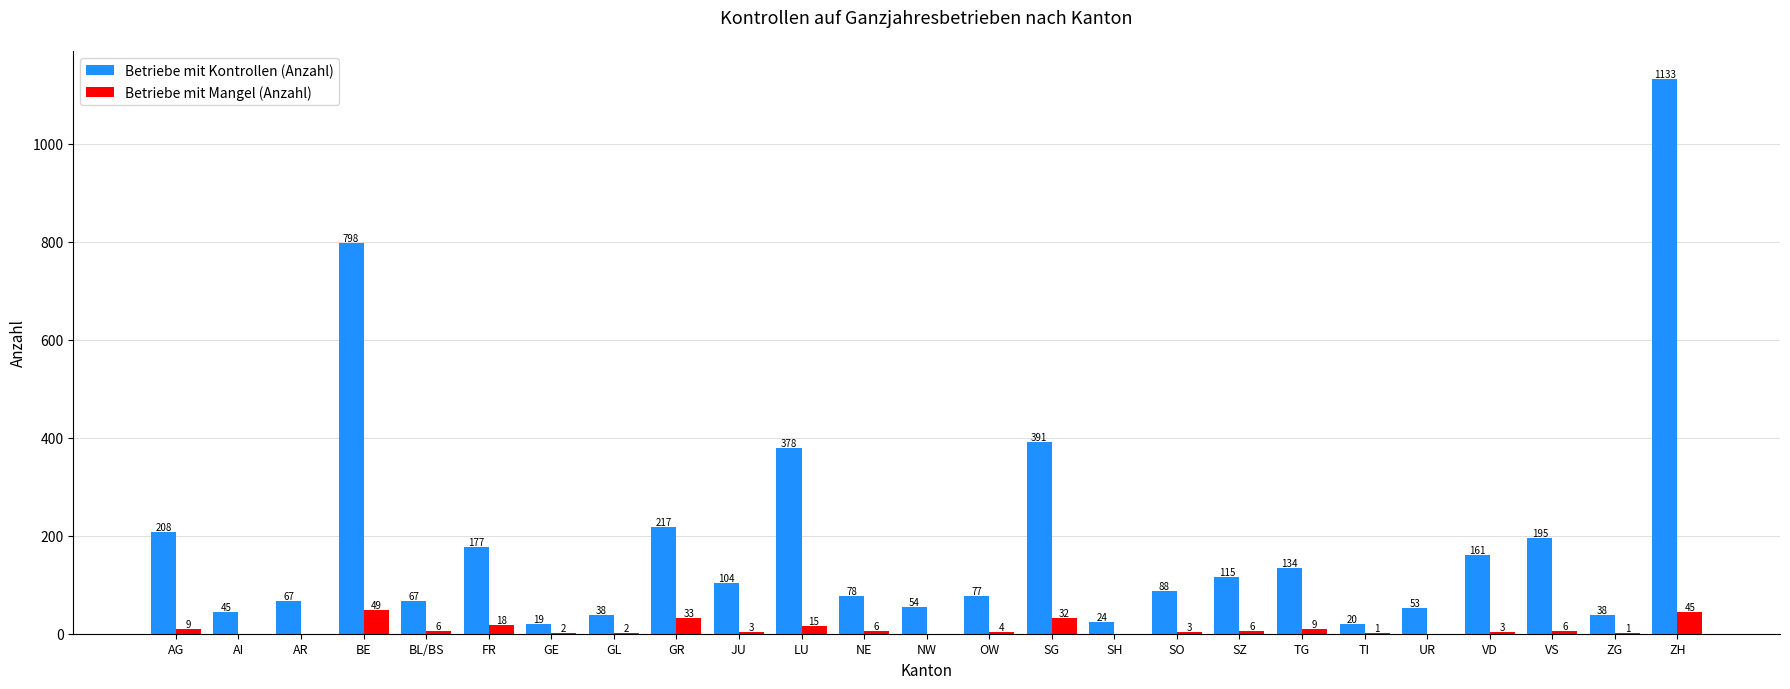

Is the value of Betriebe mit Mangel (Anzahl) at SG greater than the value of Betriebe mit Kontrollen (Anzahl) at ZG?

No